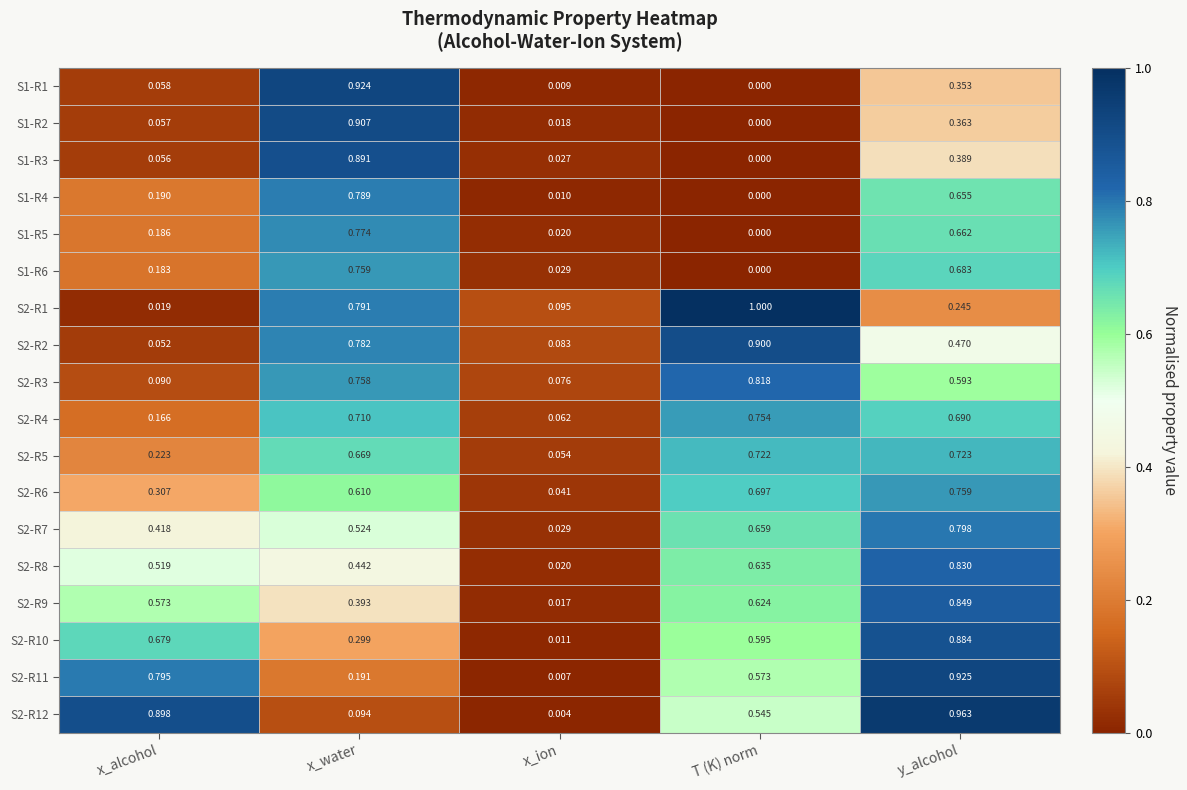

At which category is the sum across all series the highest?

y_alcohol